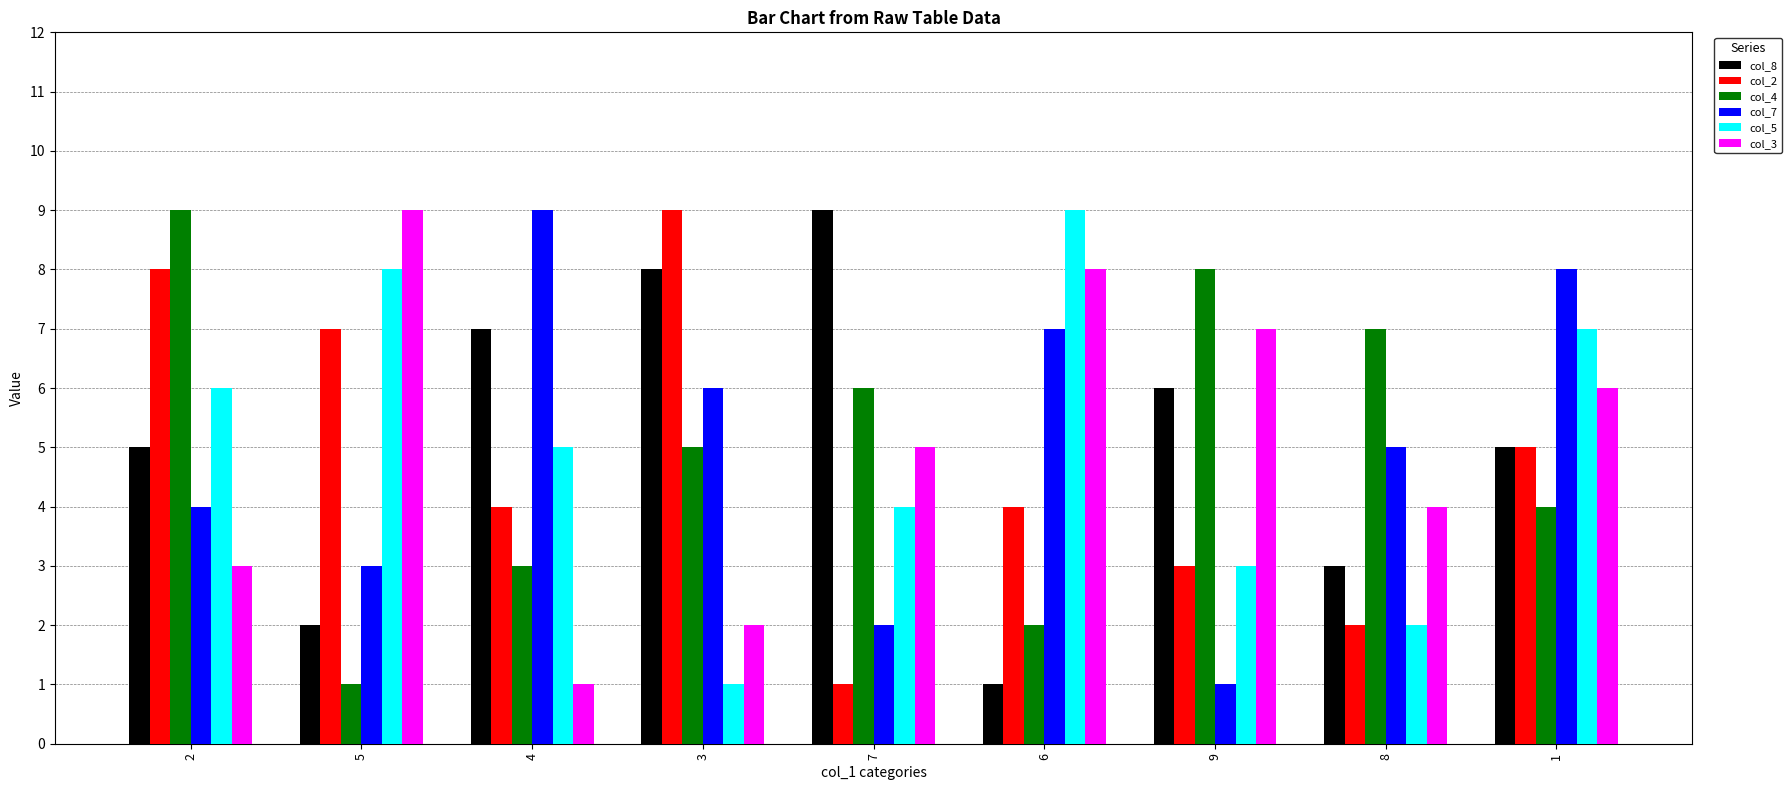

Reading right to left, list all the values displayed in this chart.

col_8: 1=5	8=3	9=6	6=1	7=9	3=8	4=7	5=2	2=5
col_2: 1=5	8=2	9=3	6=4	7=1	3=9	4=4	5=7	2=8
col_4: 1=4	8=7	9=8	6=2	7=6	3=5	4=3	5=1	2=9
col_7: 1=8	8=5	9=1	6=7	7=2	3=6	4=9	5=3	2=4
col_5: 1=7	8=2	9=3	6=9	7=4	3=1	4=5	5=8	2=6
col_3: 1=6	8=4	9=7	6=8	7=5	3=2	4=1	5=9	2=3